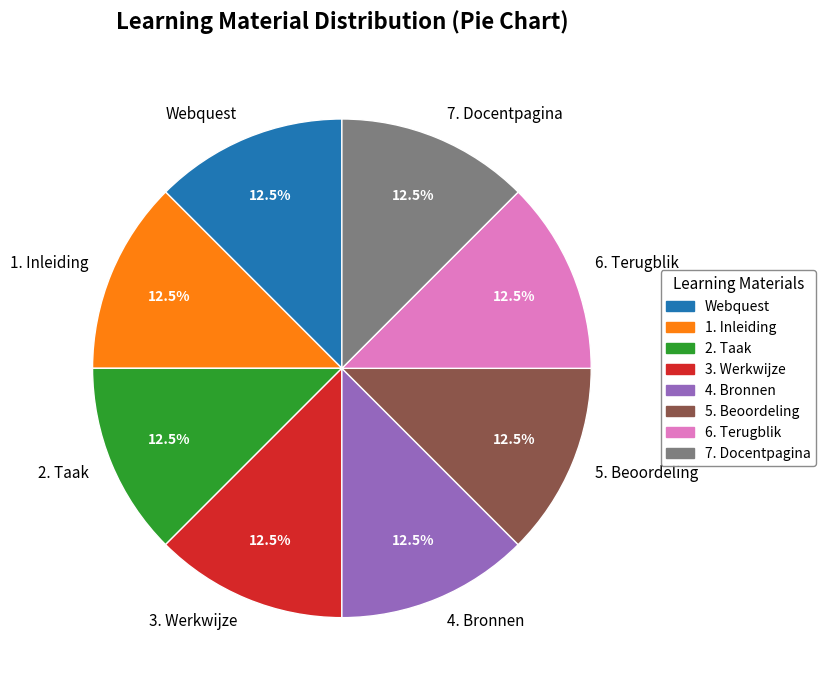

Do 2. Taak and 6. Terugblik together represent more than half of the pie?

No